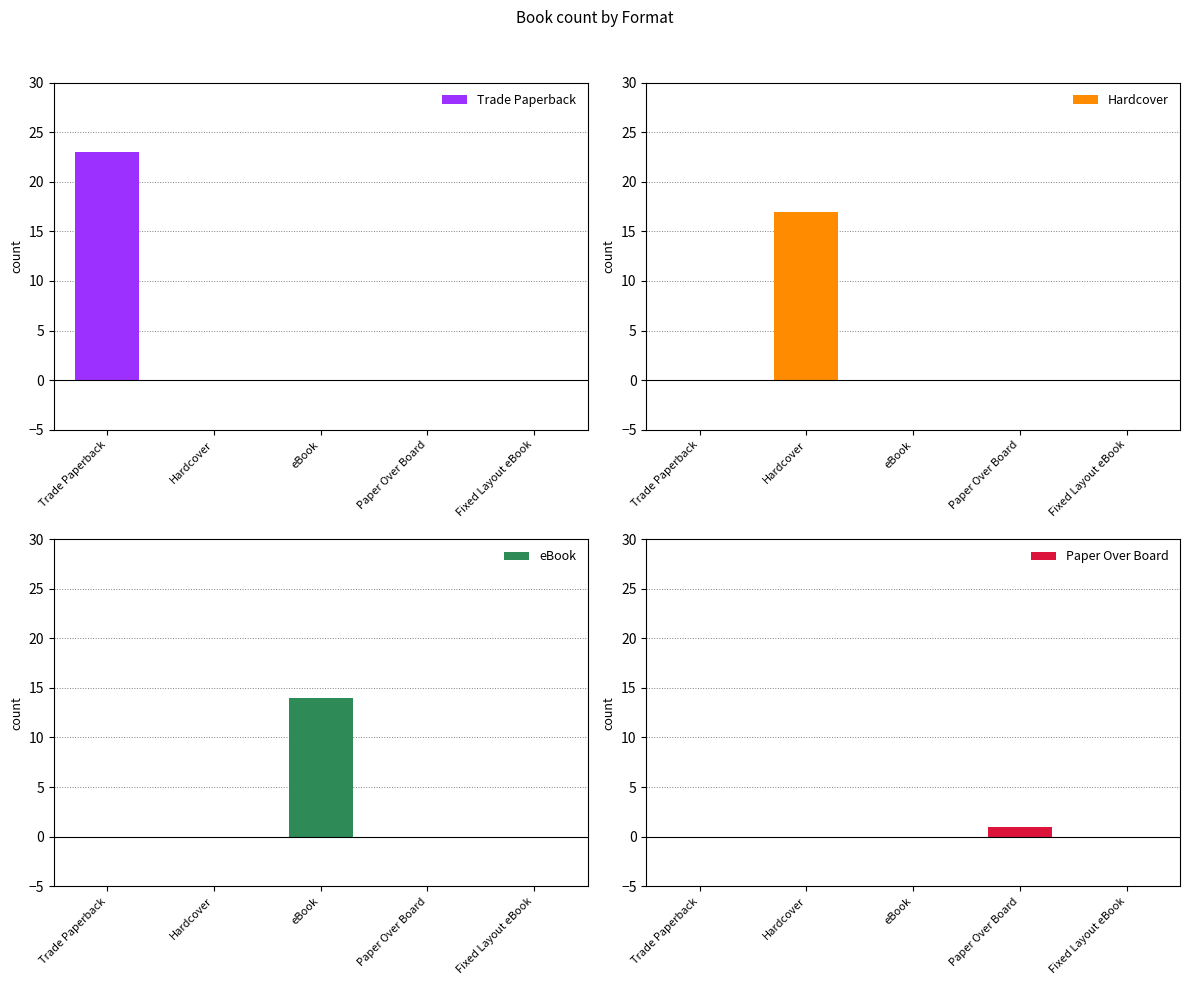

At how many categories does at least one series exceed 21?

1